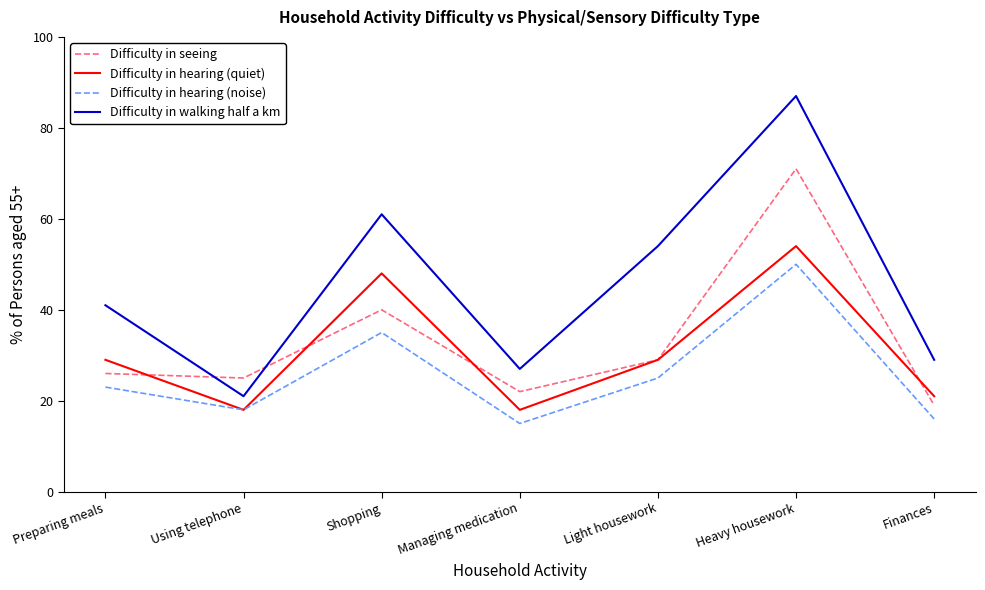

What position from the right is Using telephone?

6